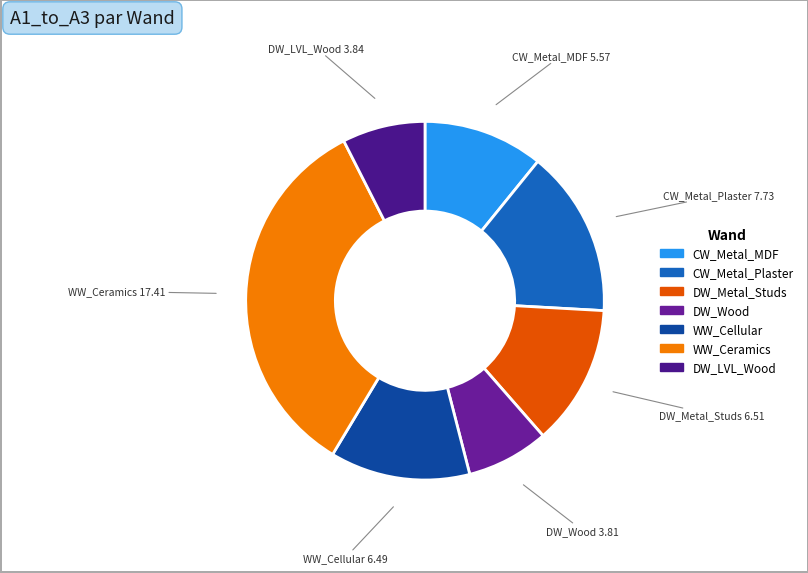

How many slices are in this pie chart?

7